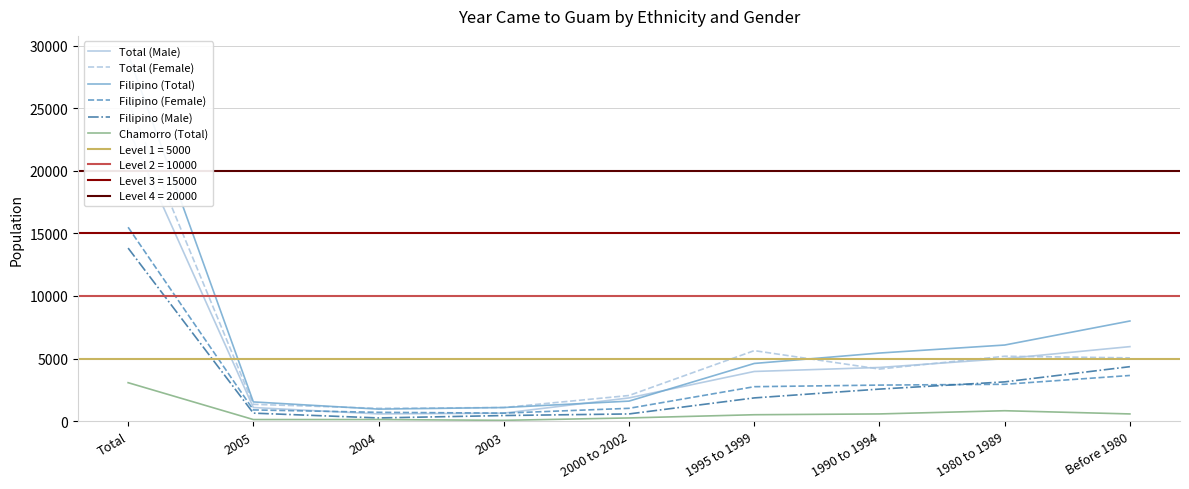

At Before 1980, list the series in order from largest to smallest.

Filipino (Total), Total (Male), Total (Female), Filipino (Male), Filipino (Female), Chamorro (Total)